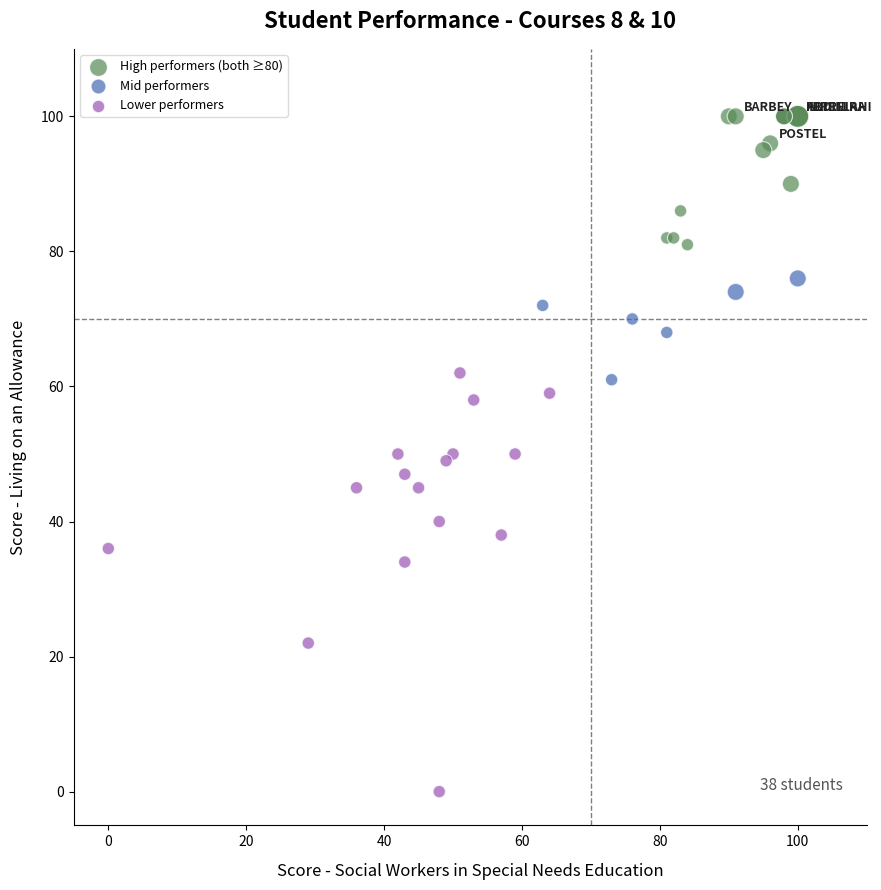

Which series reaches the maximum Y coordinate?

High performers (both ≥80)